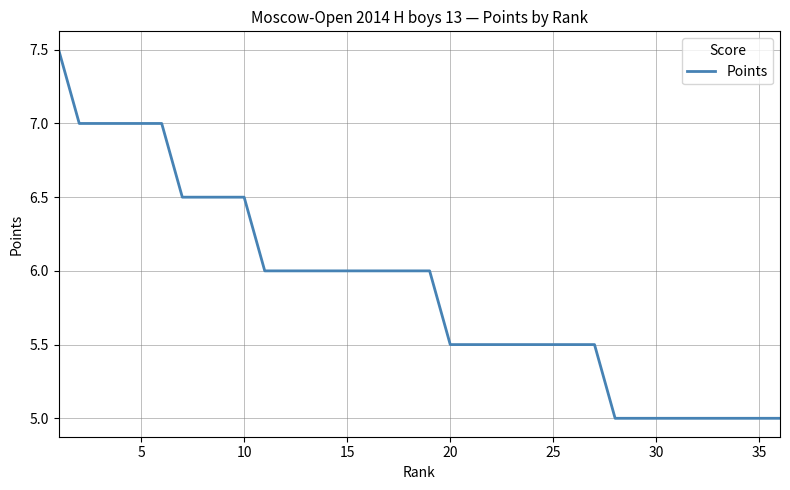

What is the average value?

5.9